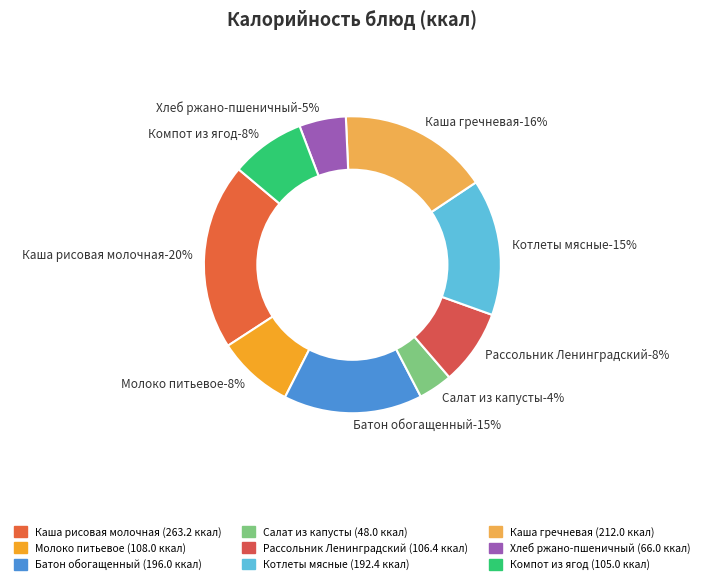

Is there a majority slice in this chart?

No